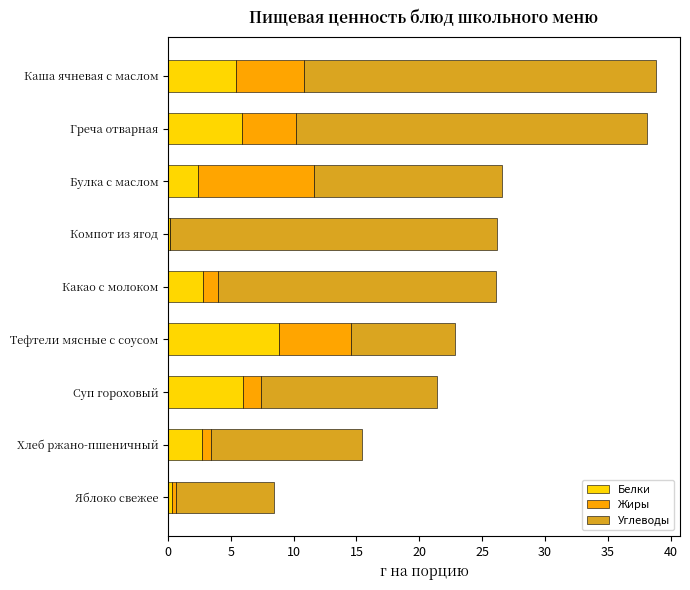

What is the total value across all series at Каша ячневая с маслом?

38.8